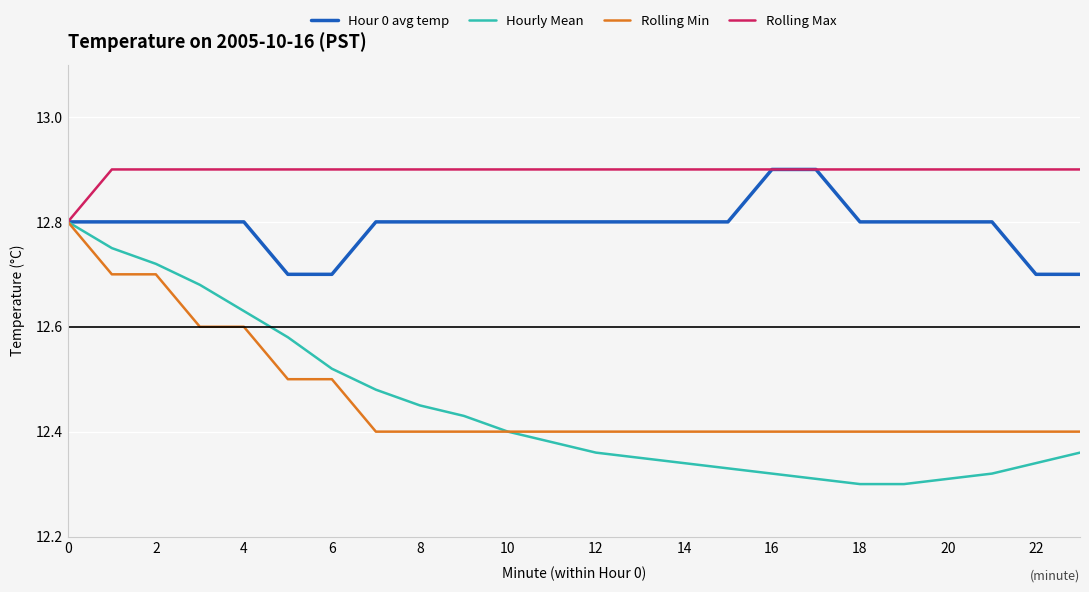

What is the highest value of the Rolling Max series?

12.9